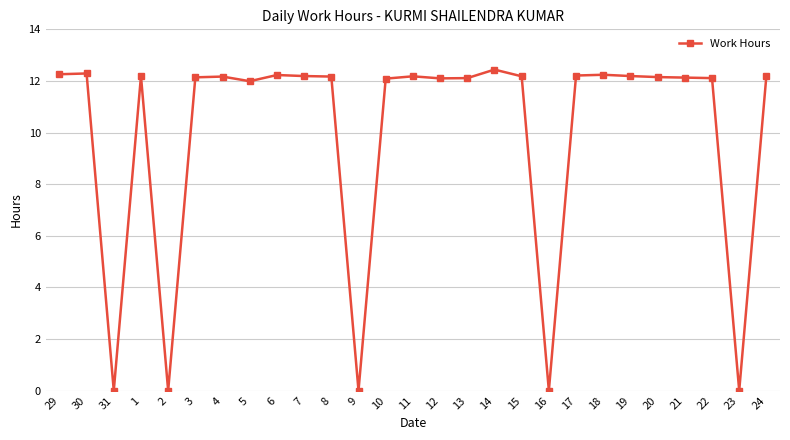

Approximately how many times larger is the value at 30 compared to 8?

1.0